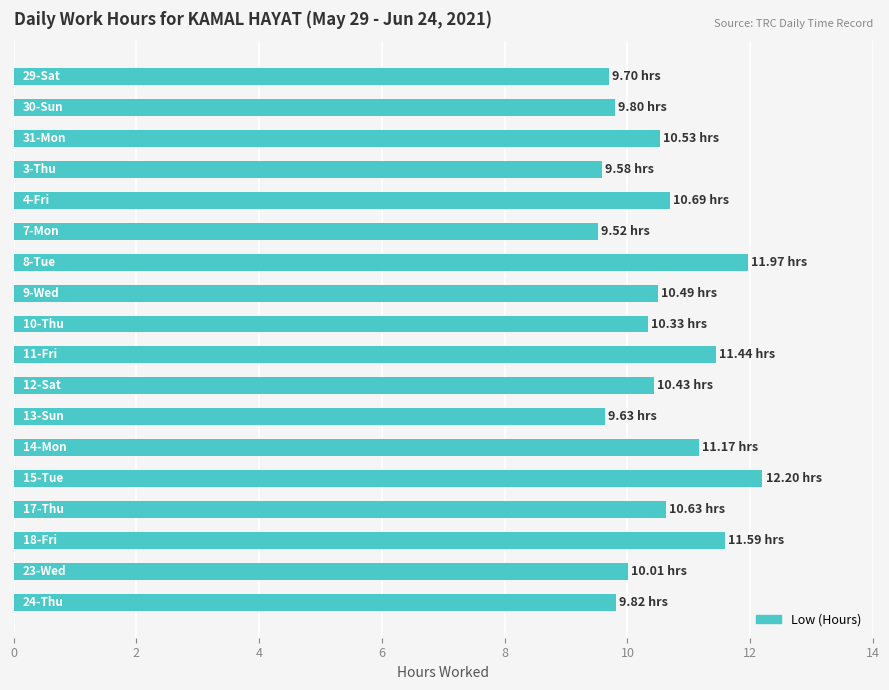

What is the sum of all values?

189.5